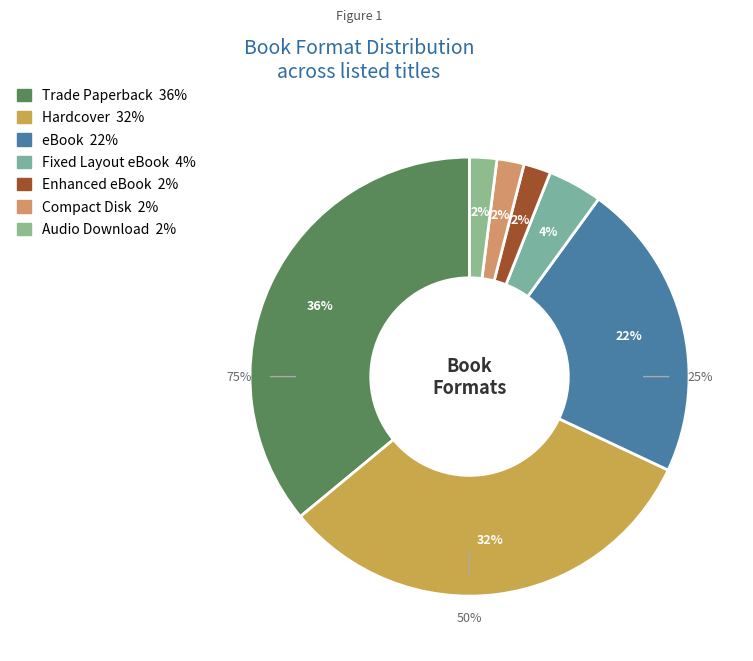

To the nearest percent, what percentage of the pie is Hardcover?

32%